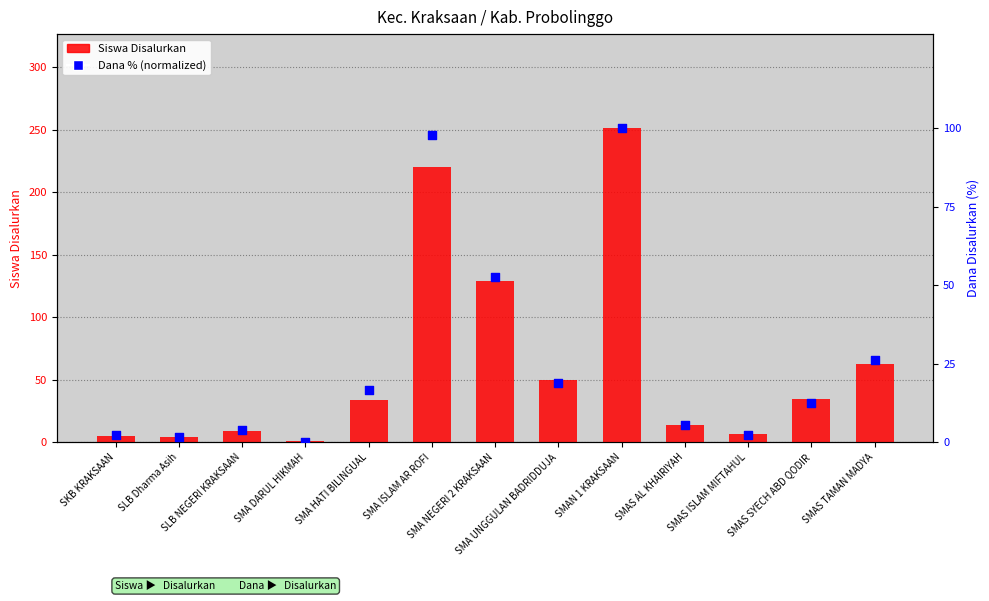

Which series contains the lowest Y value?

Dana % (normalized)